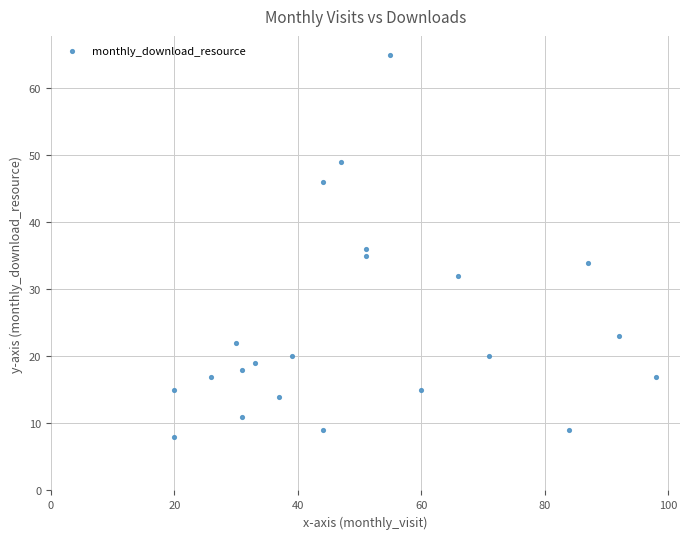

What is the range of Y values (max minus min)?

57